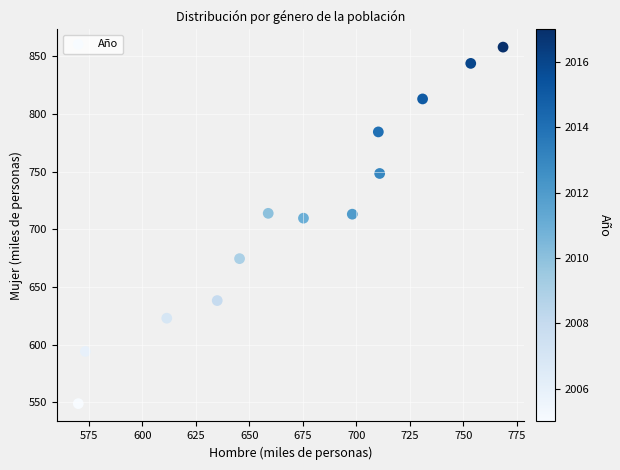

What Y value in the scatter plot is closest to 703?

709.6